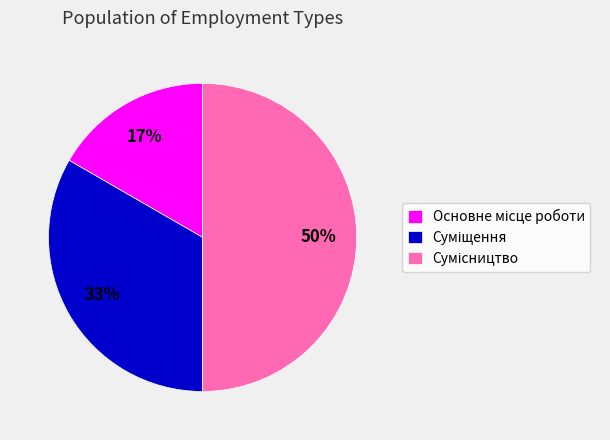

To the nearest percent, what is the difference between the largest and smallest slice percentages?

33%